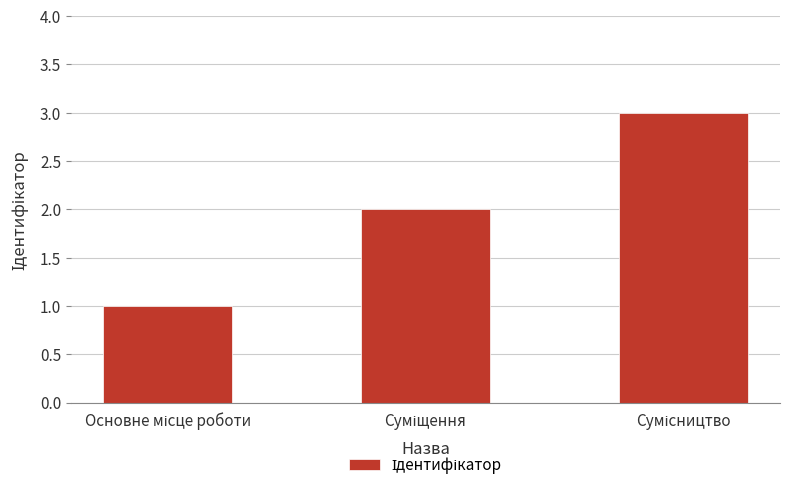

What is the sum of all values?

6